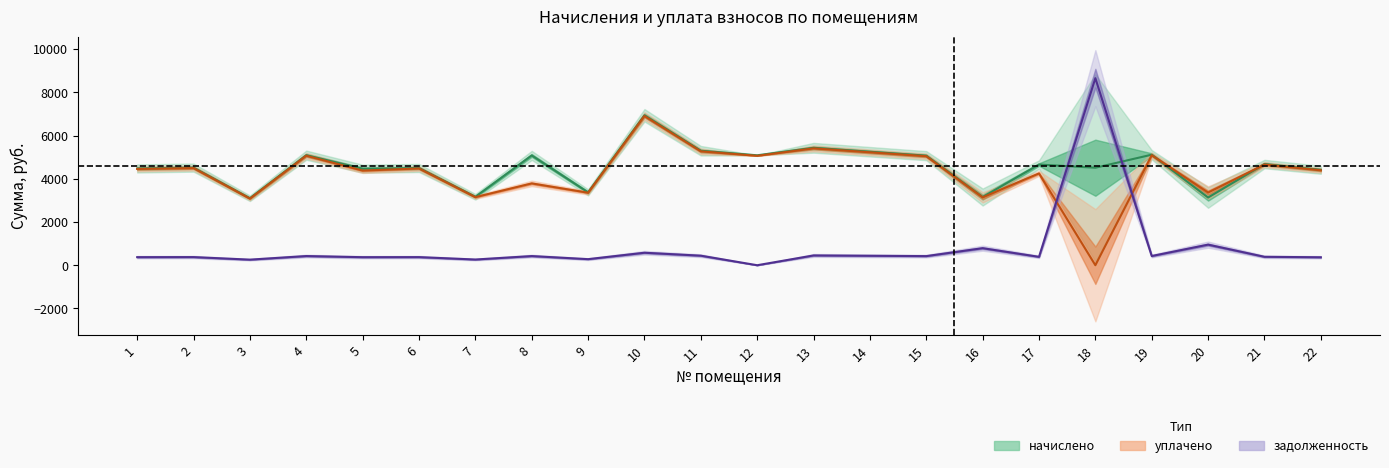

What is the sum of the начислено values at 1 and 15?

9543.2